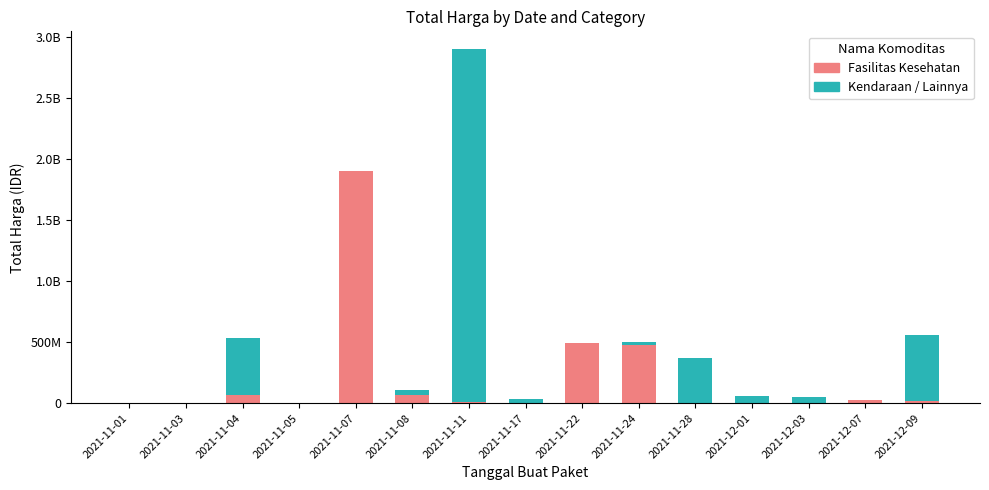

At which label is Kendaraan / Lainnya closest to 1446061000?

2021-12-09